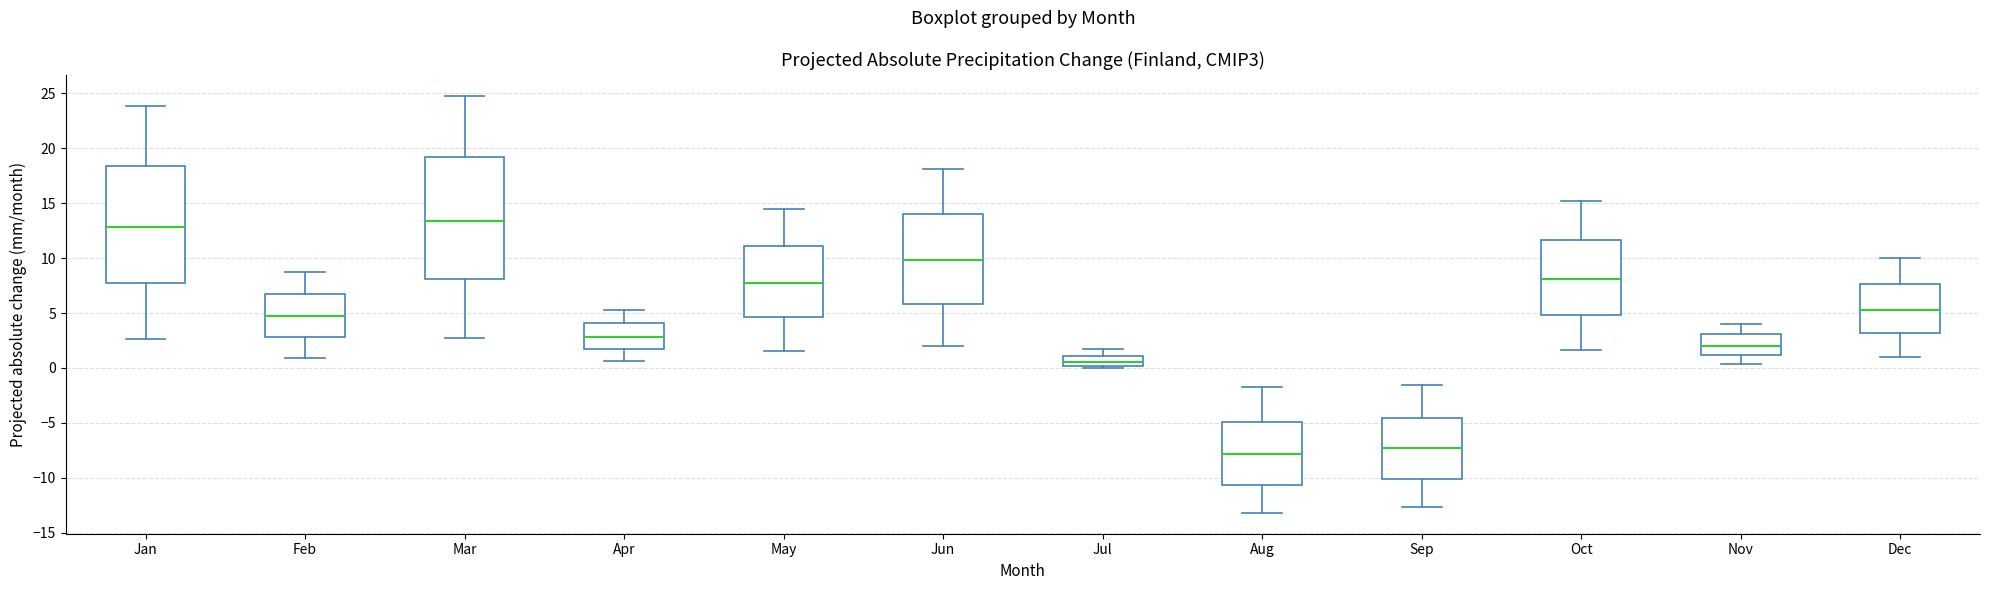

Which box has the lowest median line?

Aug